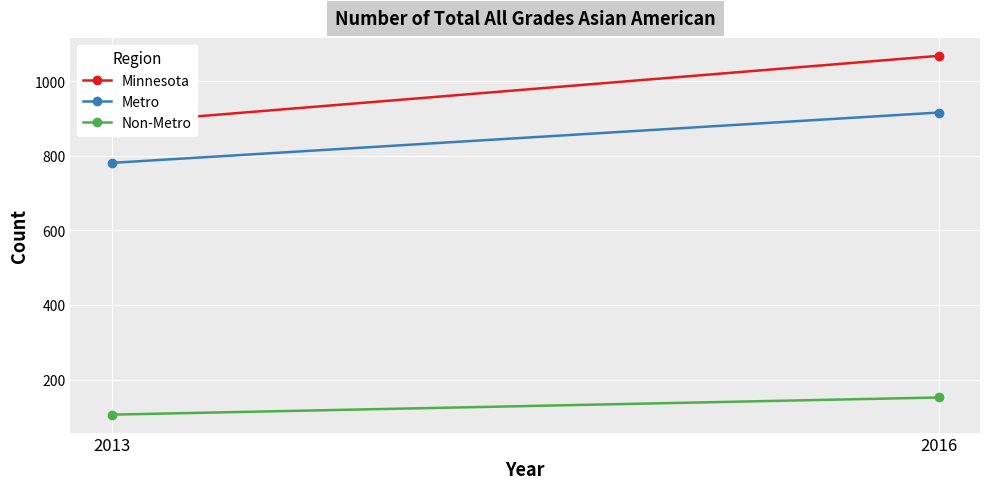

What is the total value across all series at 2013?

1774